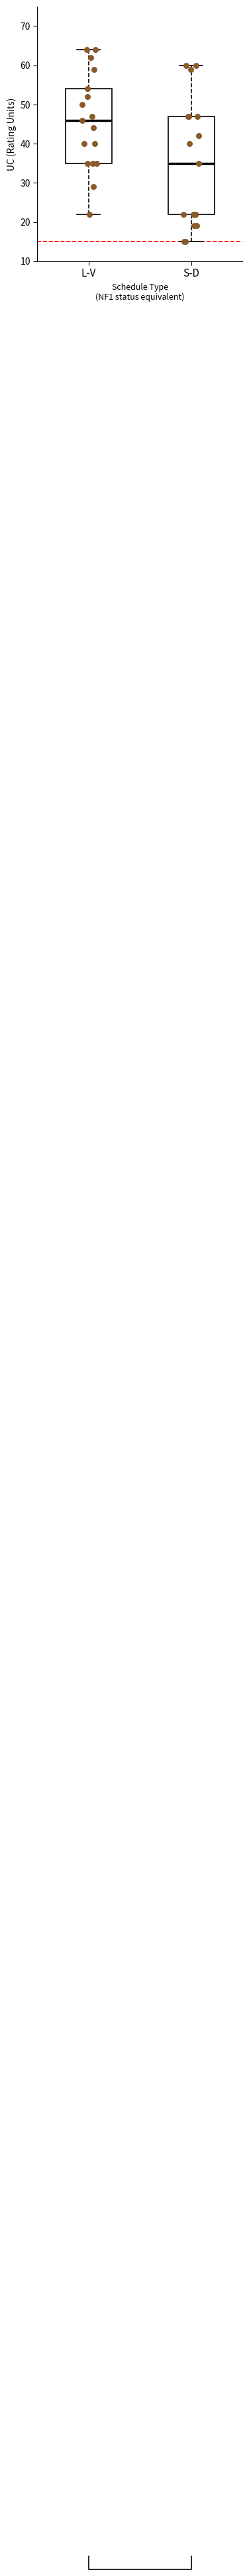

Which box has the highest median line?

L-V